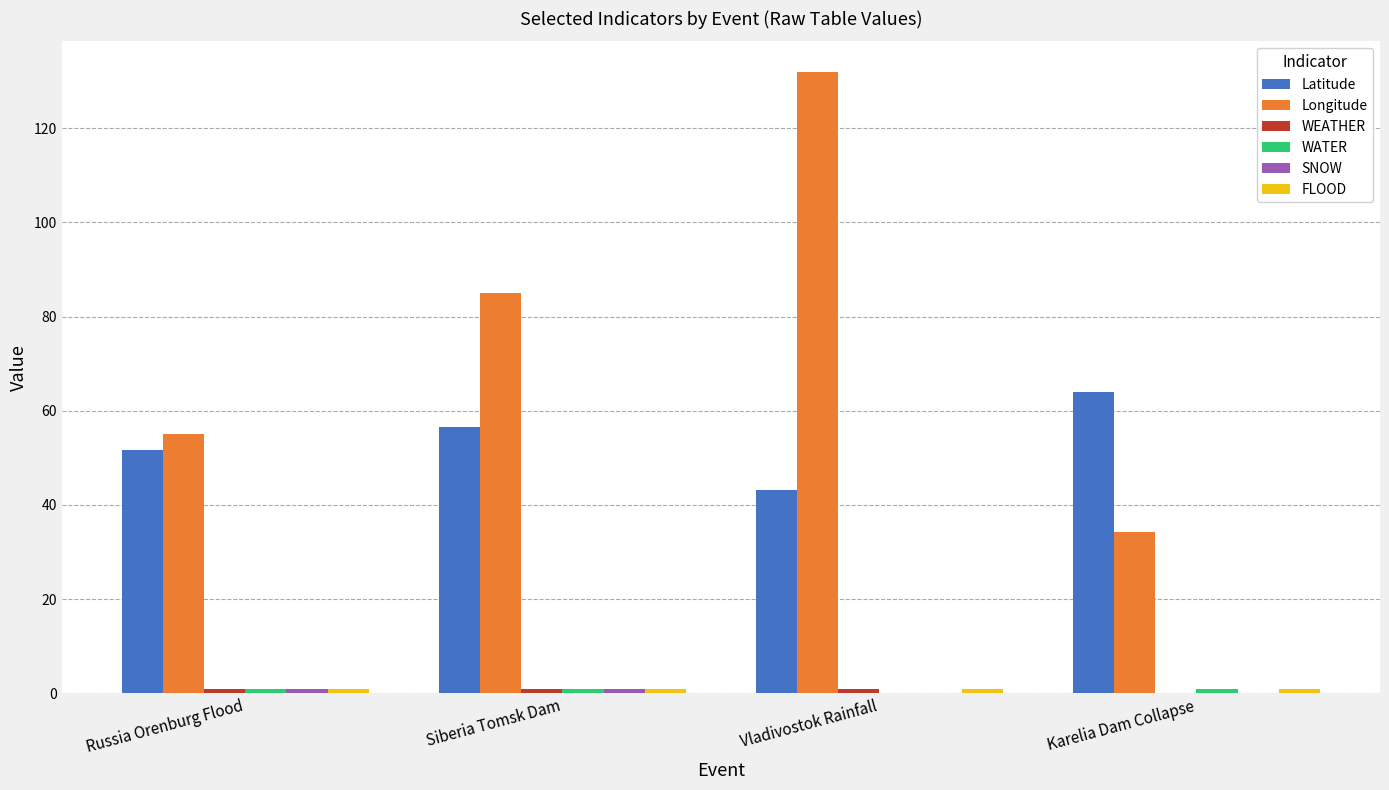

Which series changed the most between Russia Orenburg Flood and Vladivostok Rainfall?

Longitude